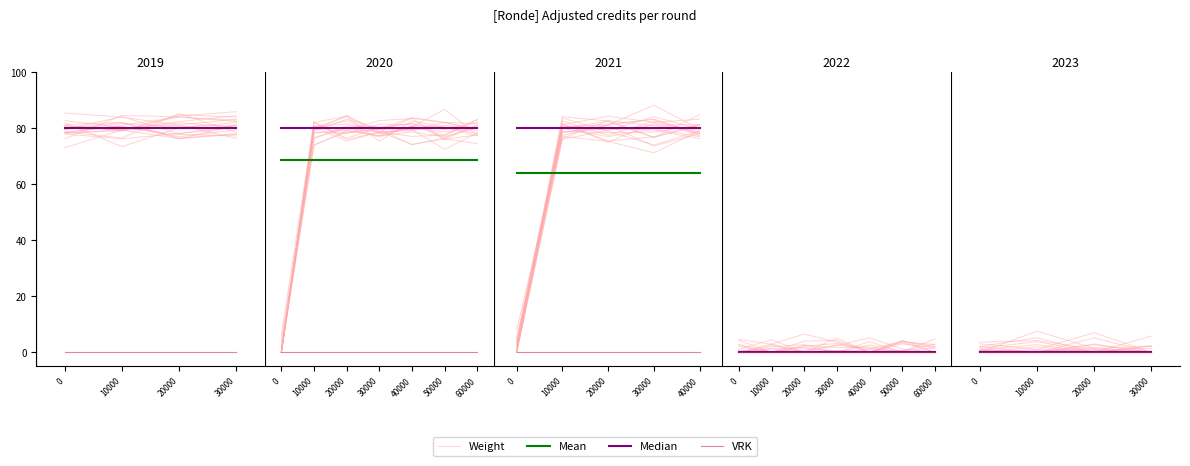

List the series in order of their peak value, lowest first.

VRK, Mean, Median, Weight